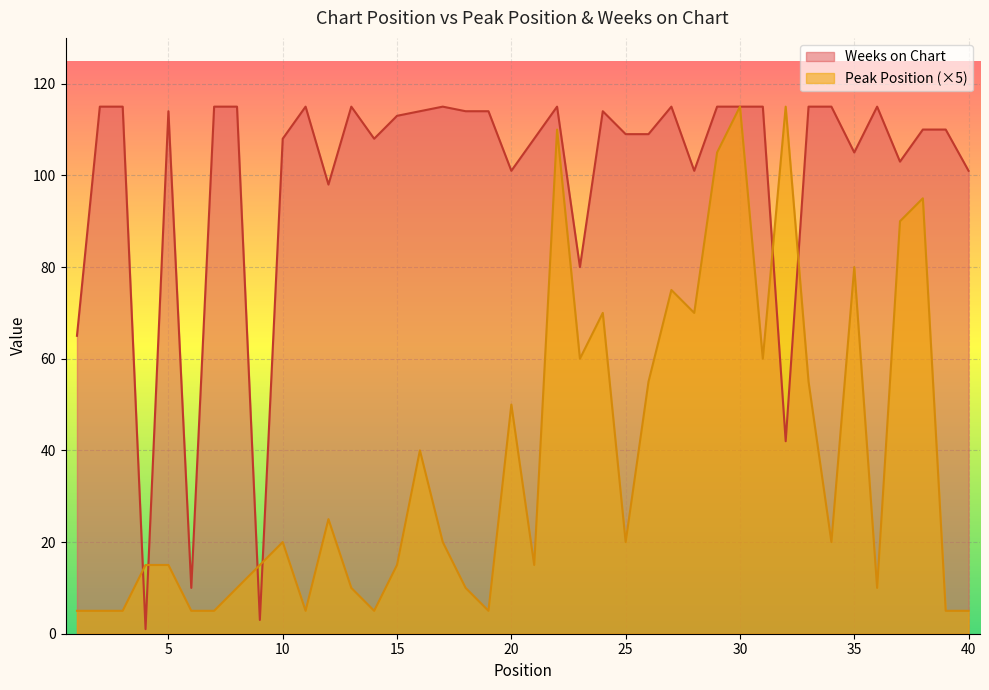

What is the total value across all series at 33?

170